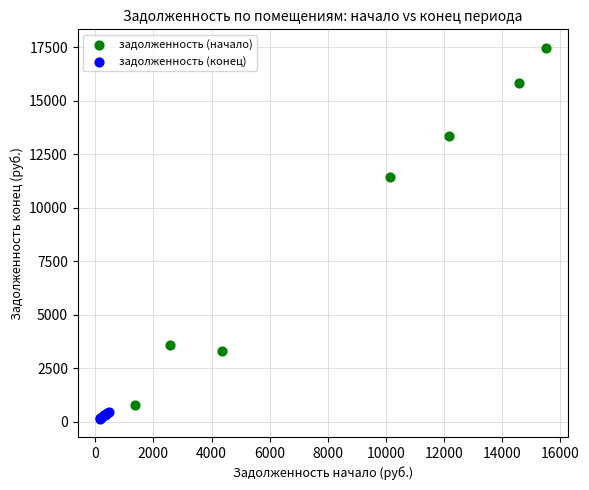

Which series contains the highest Y value?

задолженность (начало)